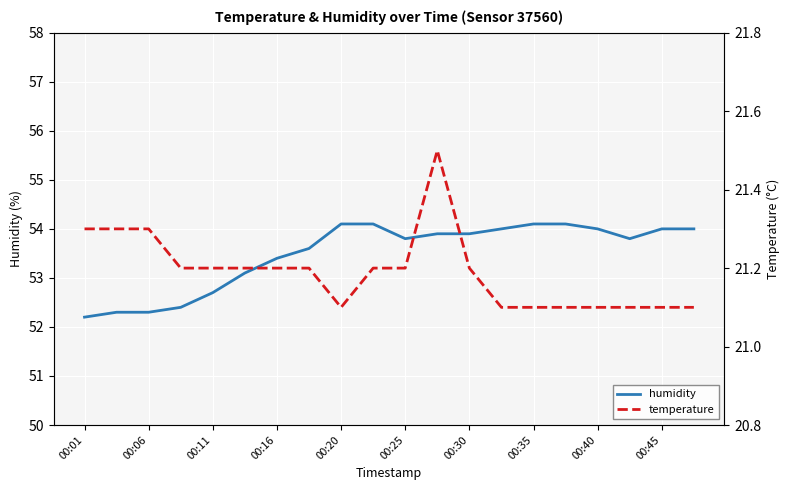

Does the chart display data point markers on the line(s)?

No